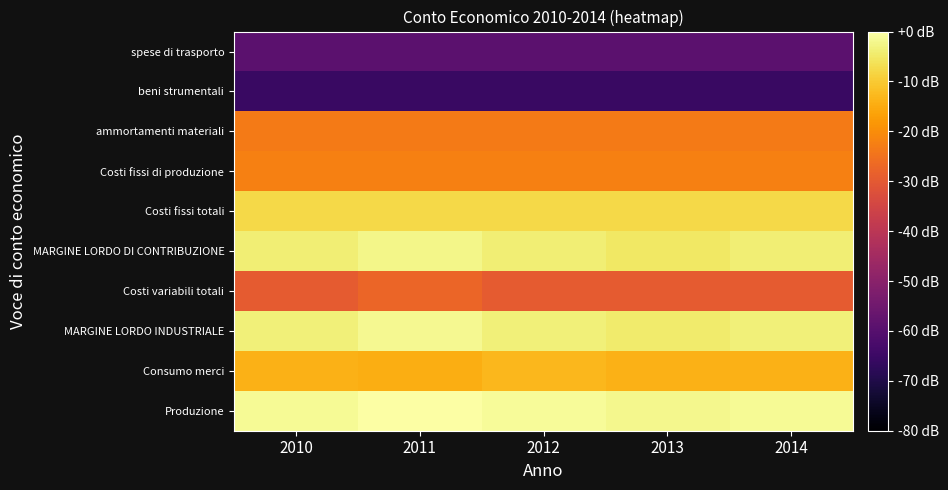

At which category is the sum across all series the highest?

2011